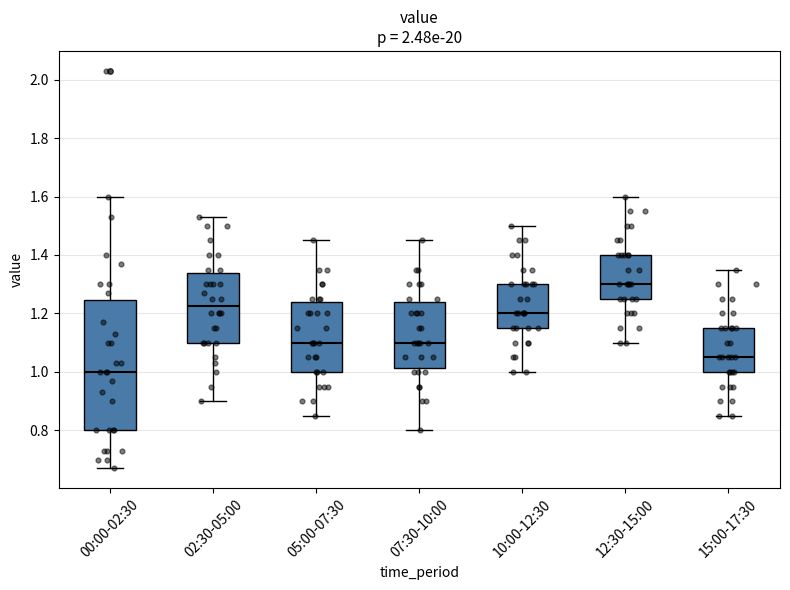

Where does the upper whisker of the box for 02:30-05:00 end on the y-axis? The values are not printed on the chart, so give them approximately, as read against the axis.

1.54